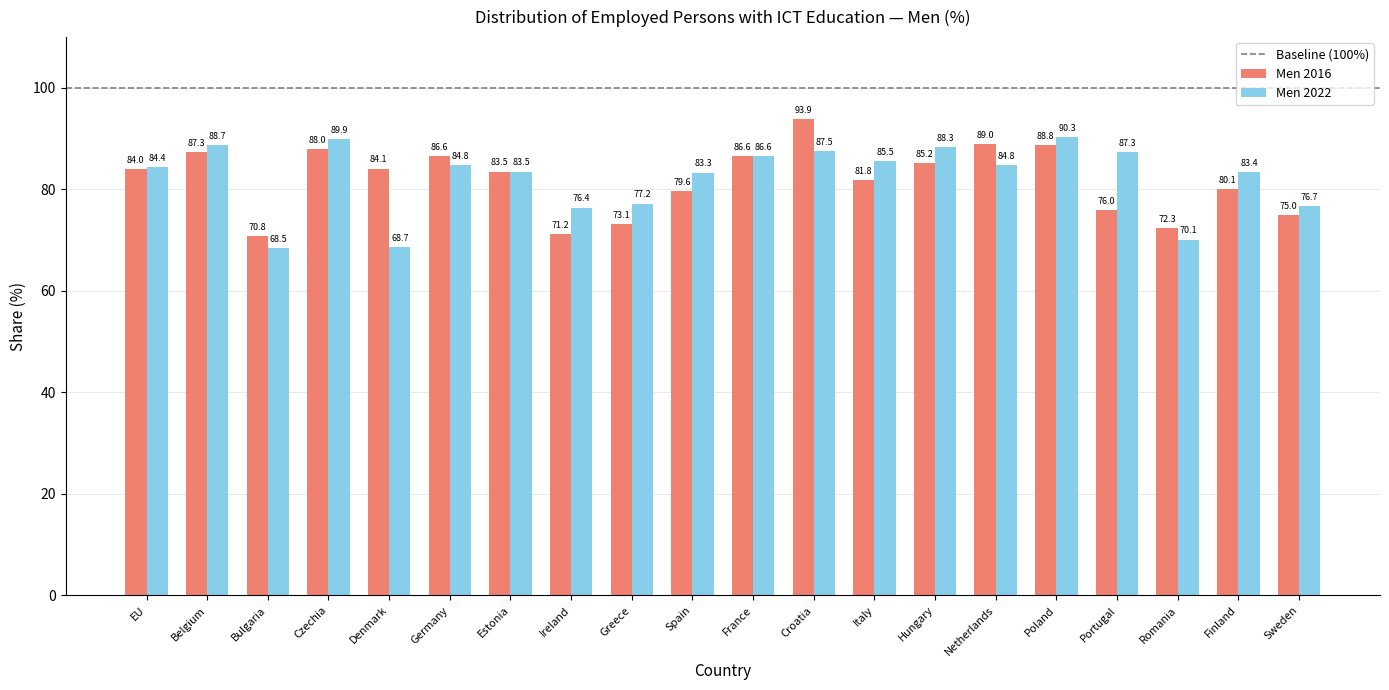

What is the total value across all series at EU?

168.4